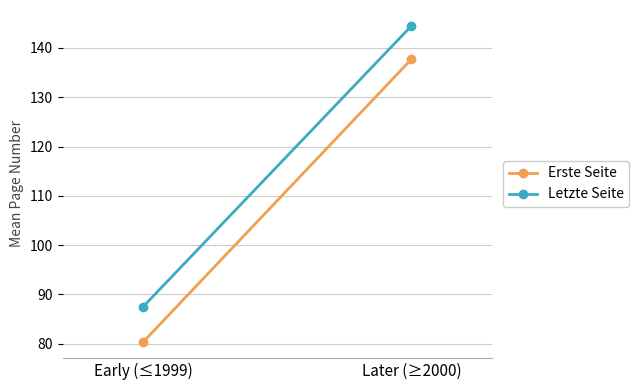

How many categories are shown in the chart?

2